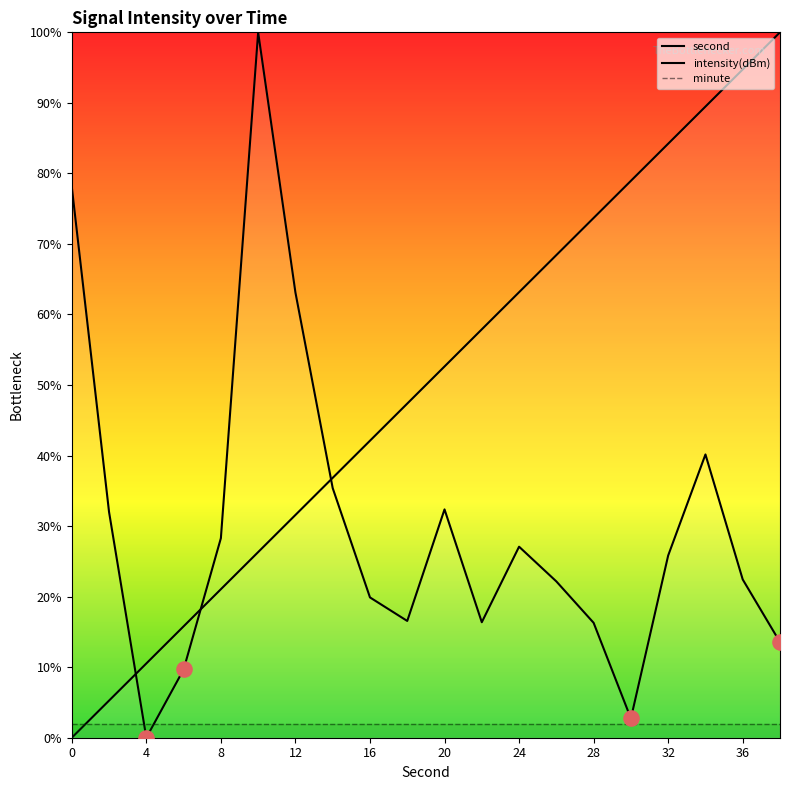

What are all the series names shown in the legend?

second, intensity(dBm), minute